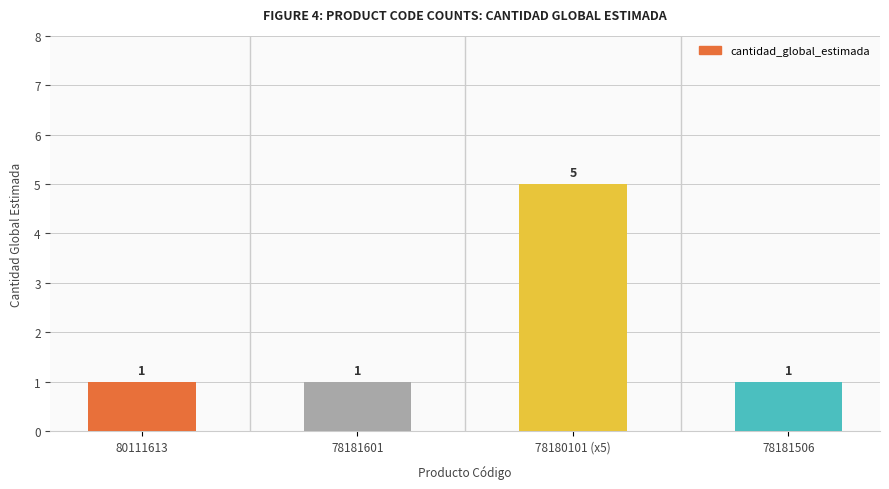

Count the number of categories in the chart.

4